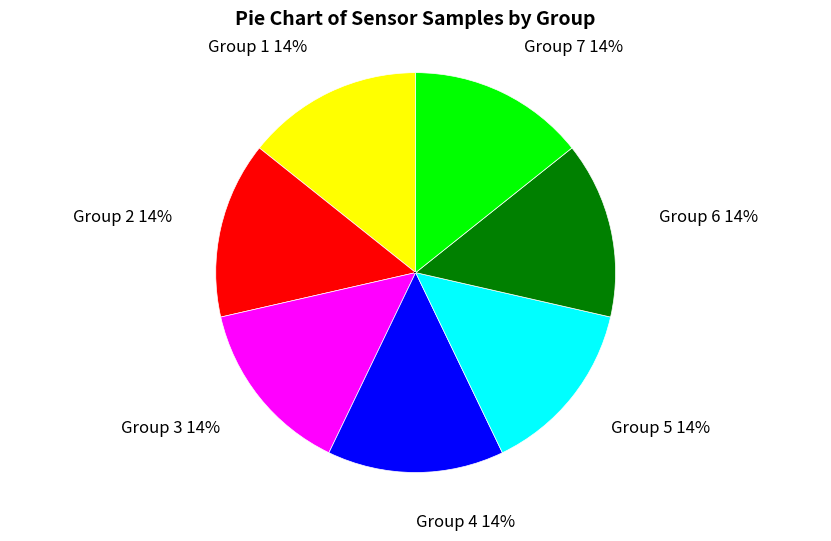

Is there a majority slice in this chart?

No